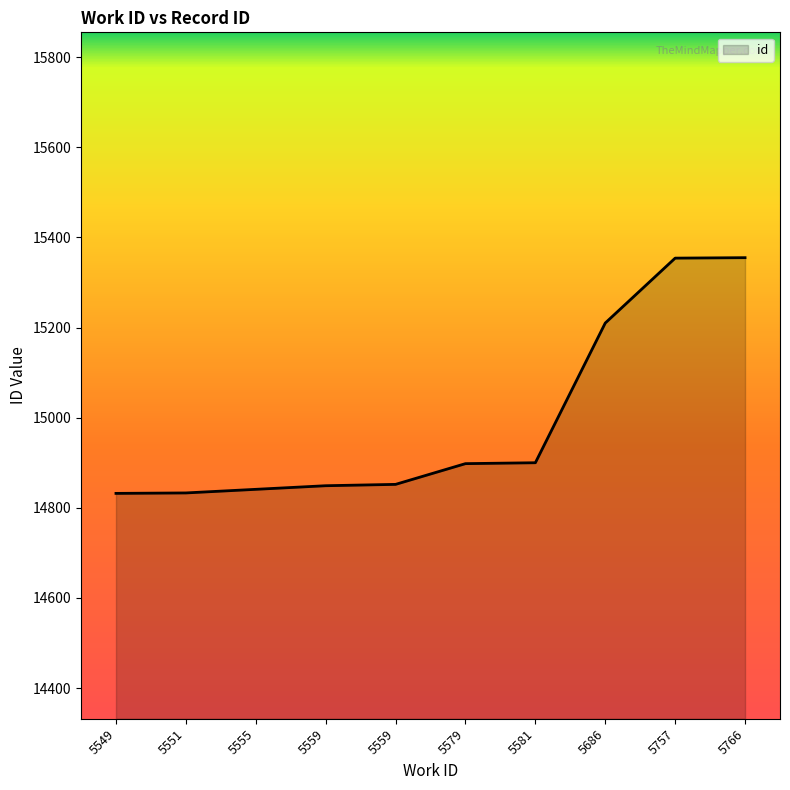

Does the chart display data point markers on the line(s)?

No